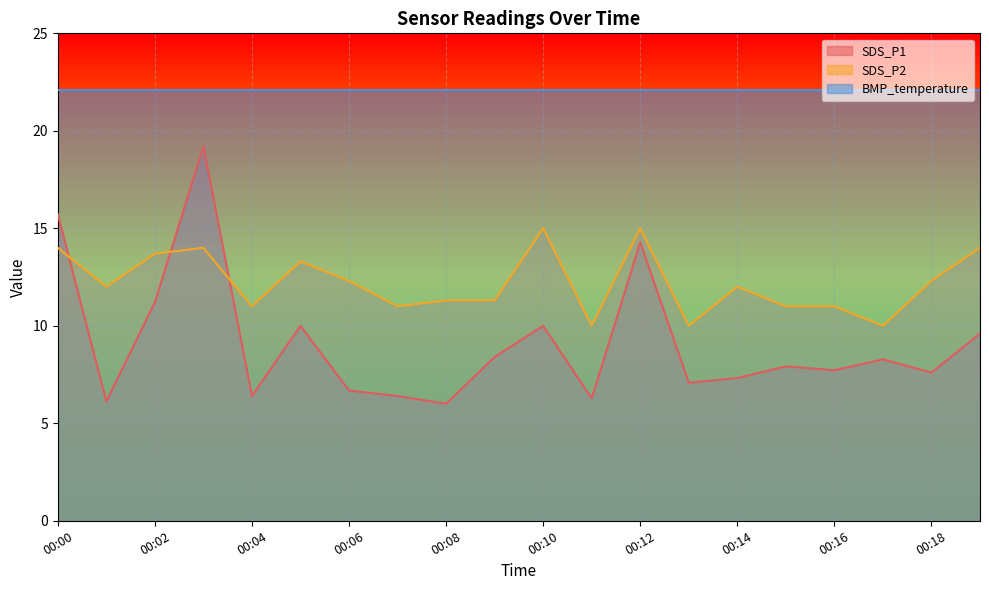

Which series has the widest spread of values?

SDS_P1